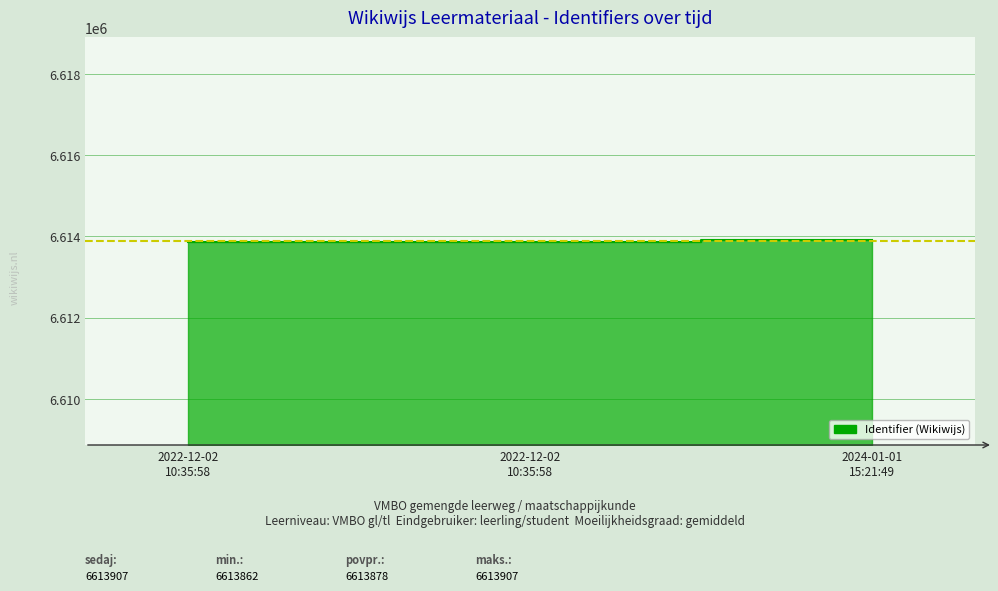

The chart shows a value of 6613907 at 2024-01-01. True or false?

True